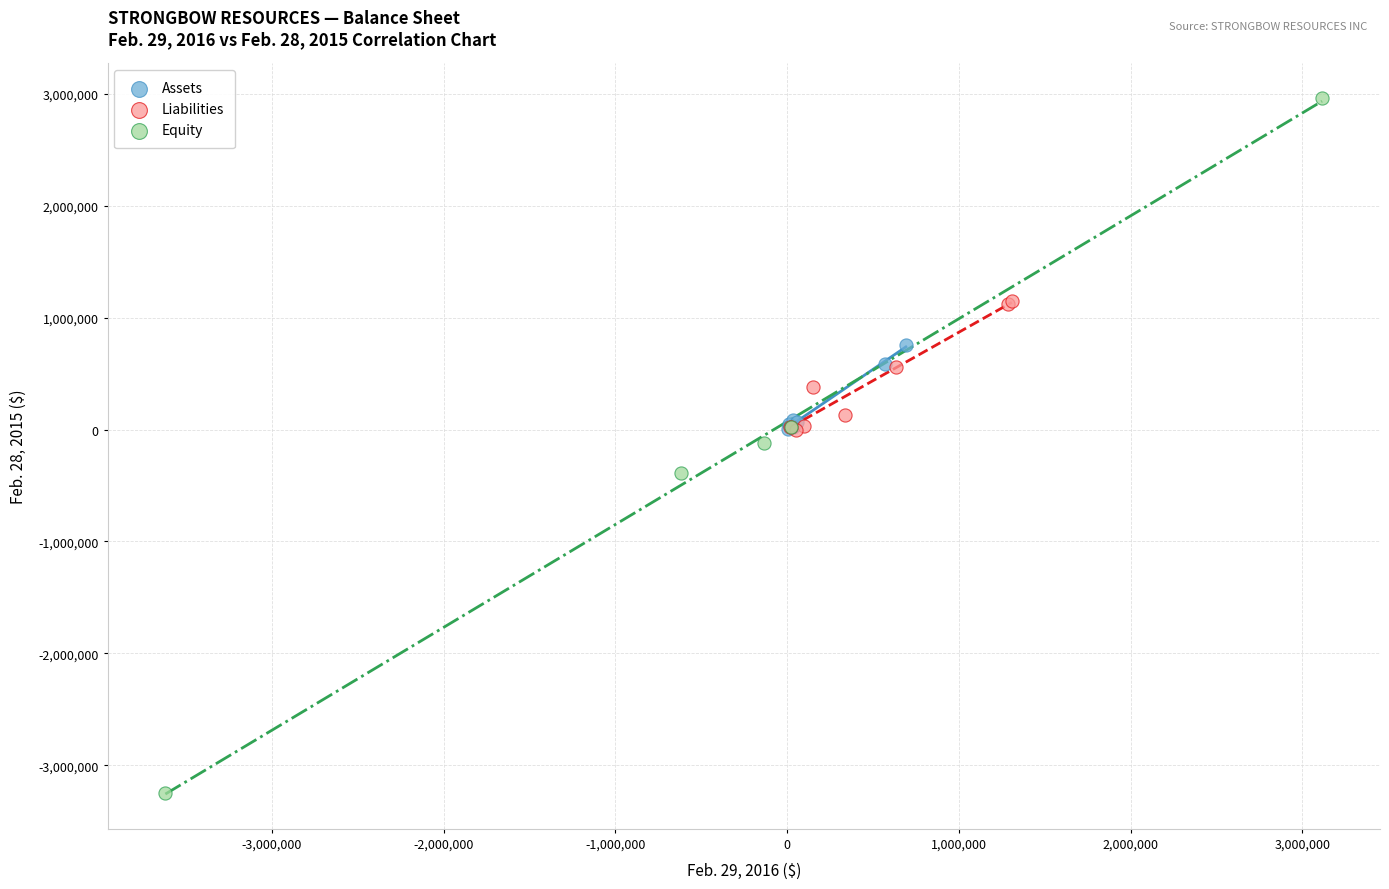

Which series has the widest spread of Y values?

Equity